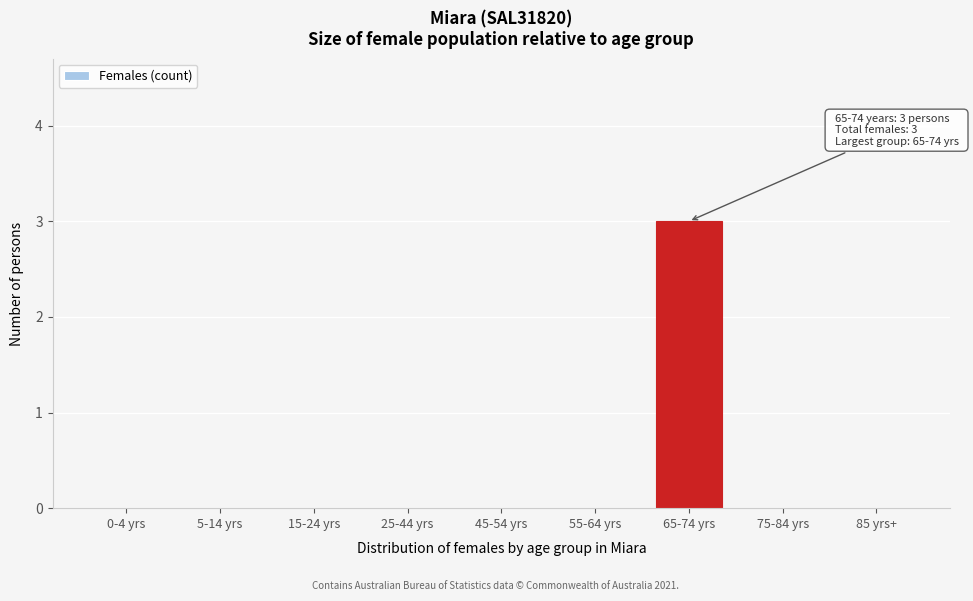

Reading right to left, transcribe all the data shown in this chart.

85 yrs+=0	75-84 yrs=0	65-74 yrs=3	55-64 yrs=0	45-54 yrs=0	25-44 yrs=0	15-24 yrs=0	5-14 yrs=0	0-4 yrs=0